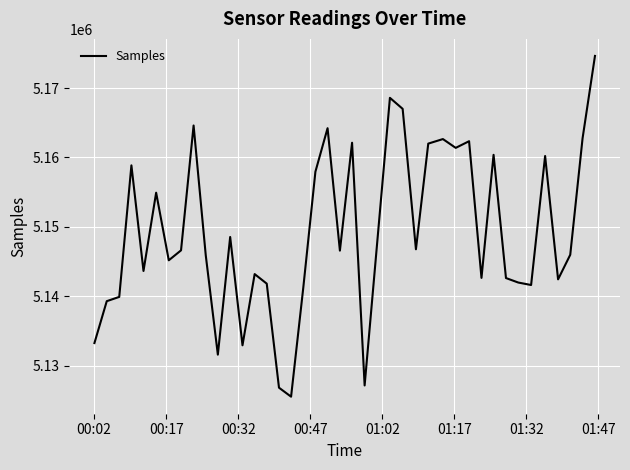

What is the smallest value displayed?

5125542